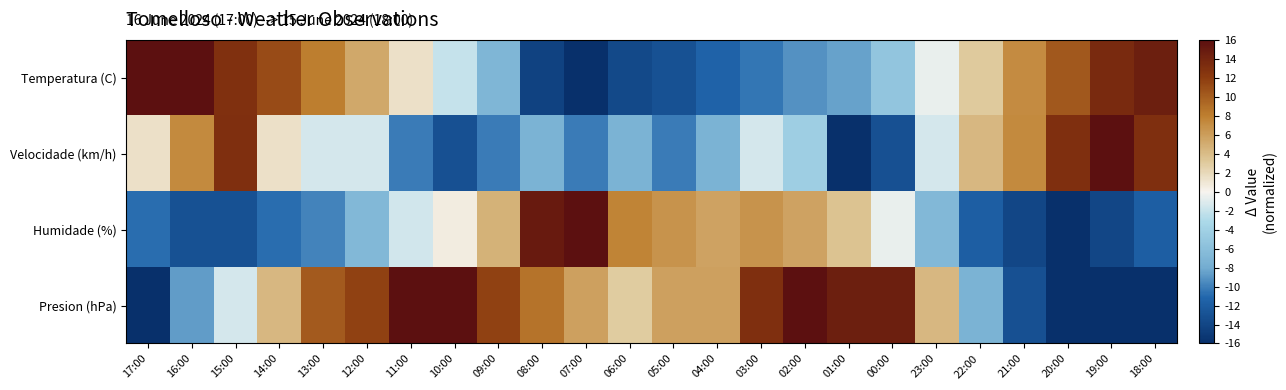

Between 16:00 and 03:00, which is larger?

16:00